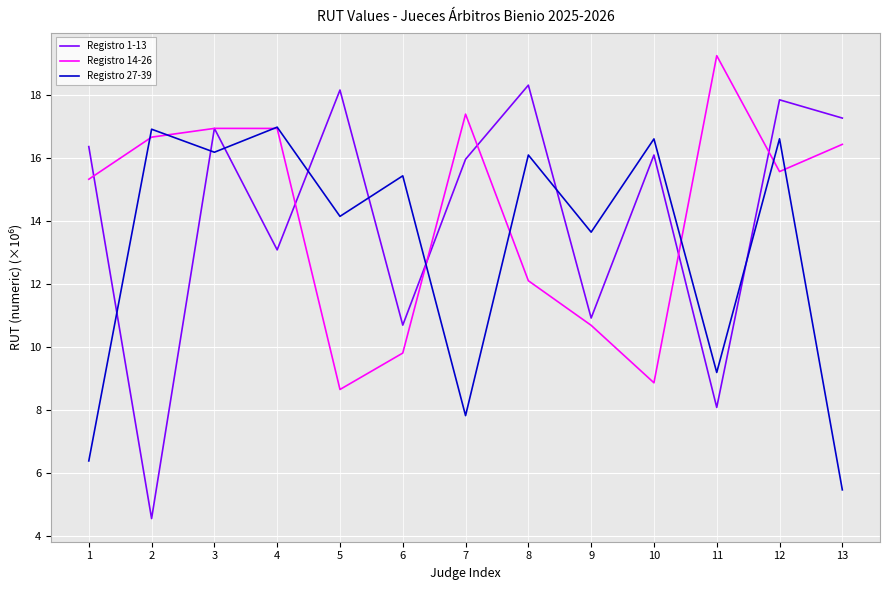

Rank the series at 8 from highest to lowest value.

Registro 1-13, Registro 27-39, Registro 14-26